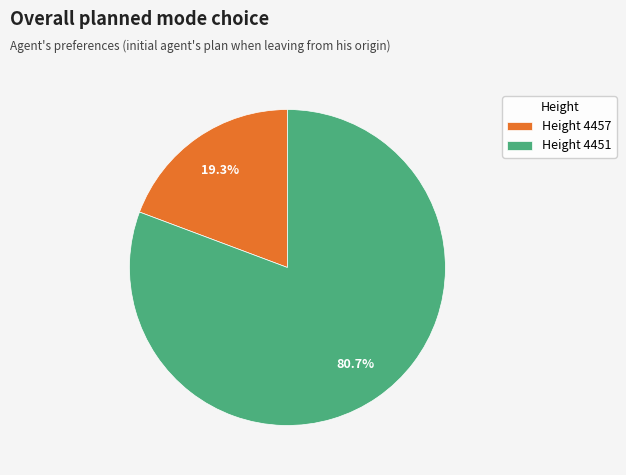

Rank the categories by value from highest to lowest.

Height 4451, Height 4457